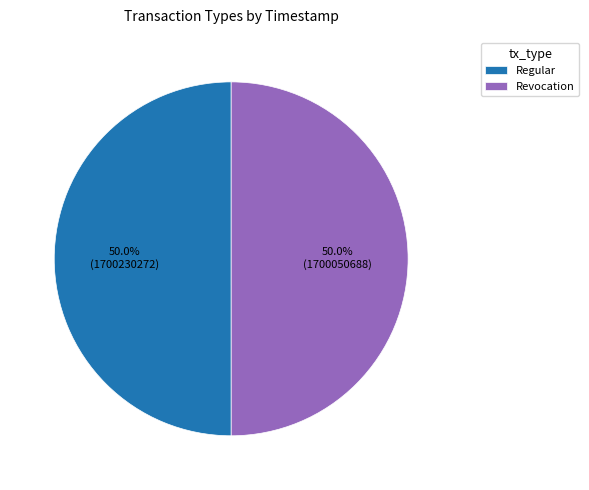

Approximately how many times larger is the value at Regular compared to Revocation?

1.0